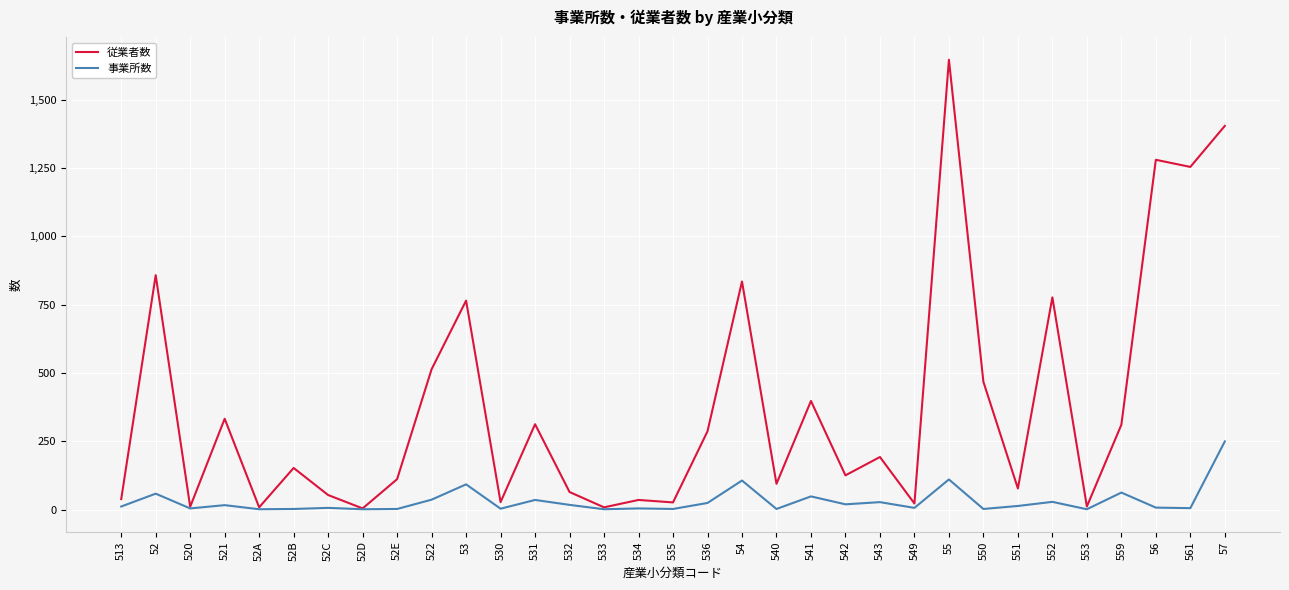

What is the difference between the highest and lowest values at 559?

248